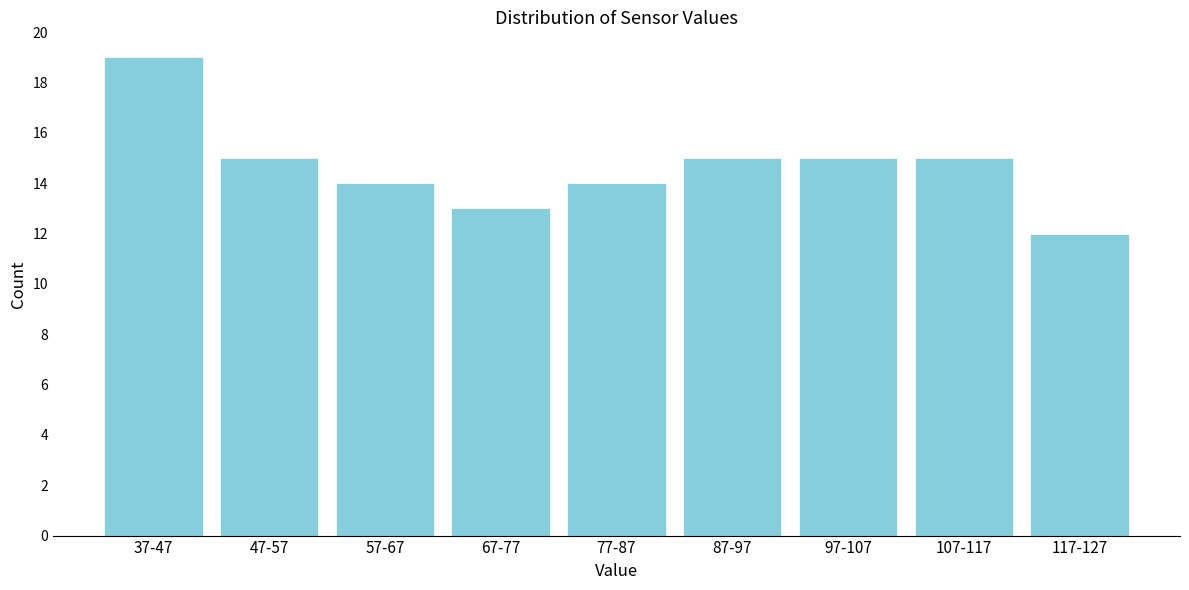

Reading left to right, list all the values displayed in this chart.

37-47=19	47-57=15	57-67=14	67-77=13	77-87=14	87-97=15	97-107=15	107-117=15	117-127=12